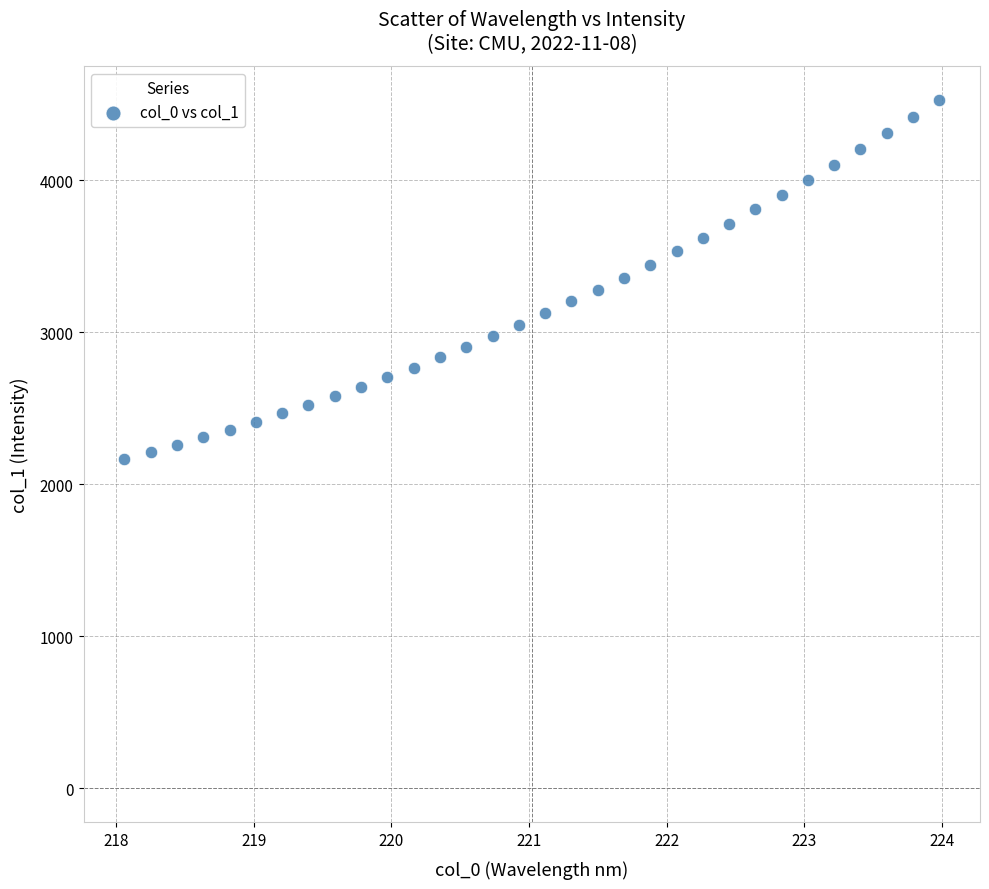

What is the range of Y values (max minus min)?

2364.6